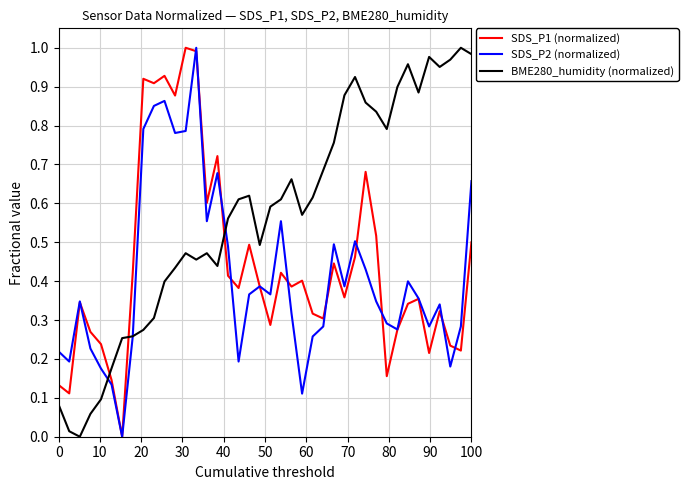

List the series in order of their overall mean, highest first.

BME280_humidity (normalized), SDS_P1 (normalized), SDS_P2 (normalized)